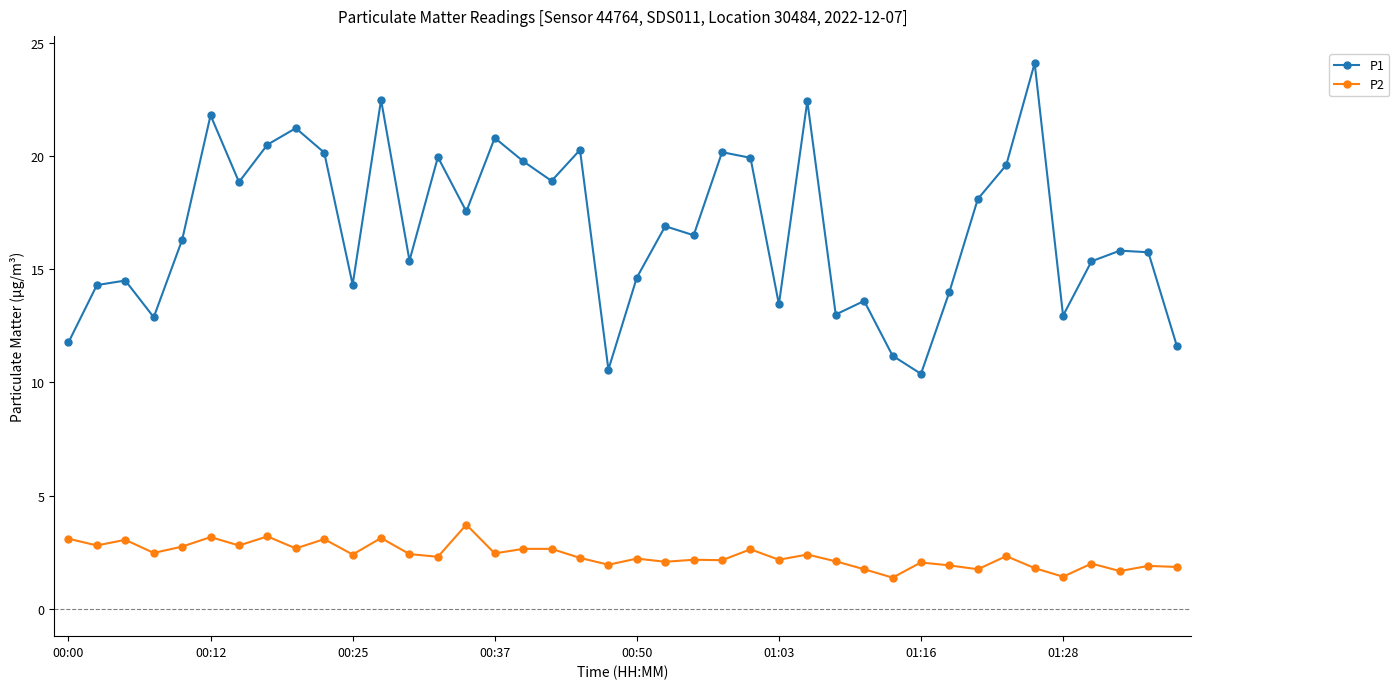

What is the maximum value for P2?

3.7